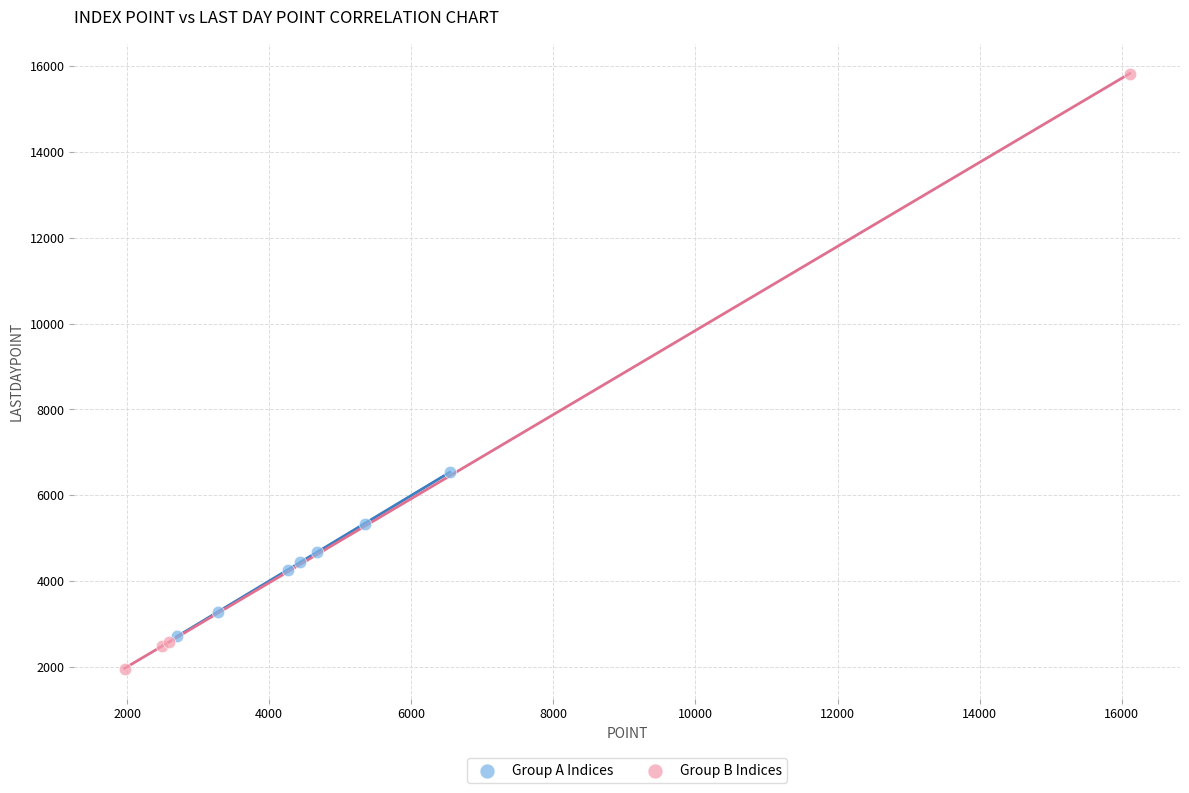

Which series has the widest spread of Y values?

Group B Indices